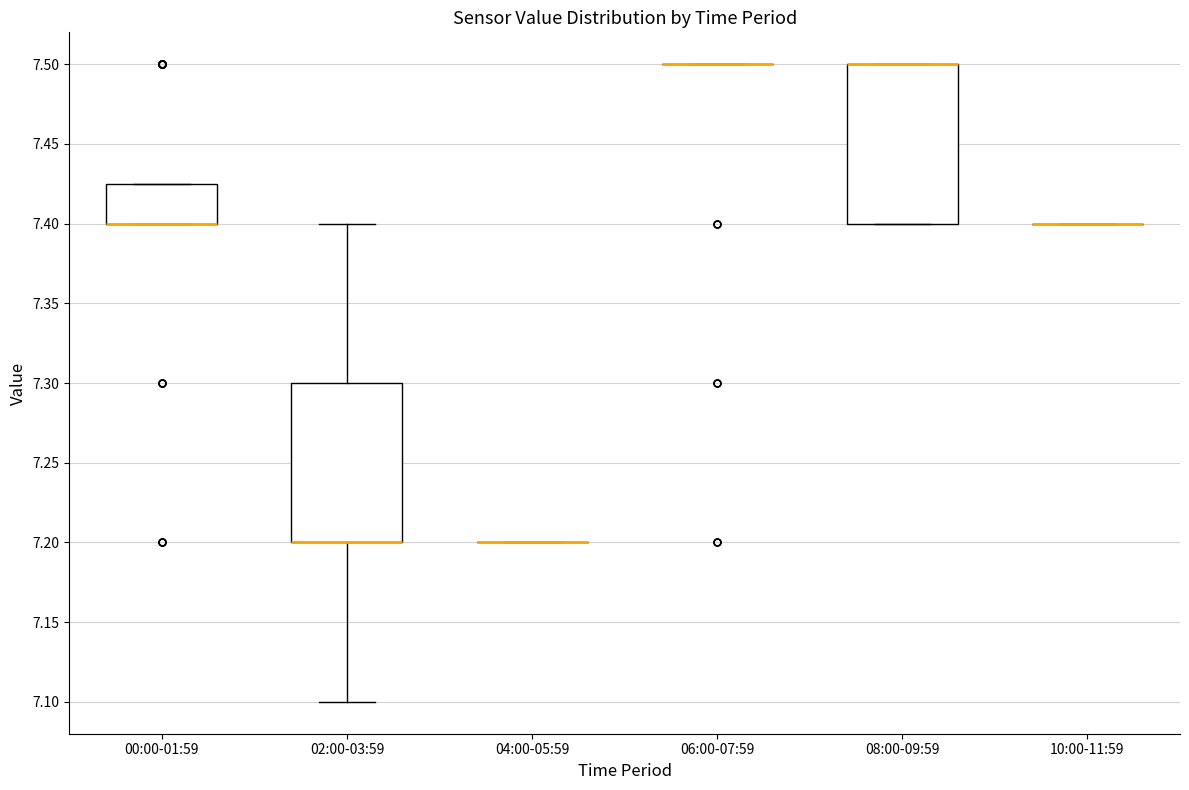

Reading left to right, read every box against the y-axis: the position of its median line, the range the box covers, and the ends of its whiskers. The values are not printed on the chart, so give them approximately, as read against the axis.

00:00-01:59: median 7.400 (drawn on the box's lower edge), box 7.400 to 7.425, whiskers 7.400 to 7.425
02:00-03:59: median 7.200 (drawn on the box's lower edge), box 7.200 to 7.300, whiskers 7.100 to 7.400
04:00-05:59: box collapsed to a line at 7.200, whiskers 7.200 to 7.200
06:00-07:59: box collapsed to a line at 7.500, whiskers 7.500 to 7.500
08:00-09:59: median 7.500 (drawn on the box's upper edge), box 7.400 to 7.500, whiskers 7.400 to 7.500
10:00-11:59: box collapsed to a line at 7.400, whiskers 7.400 to 7.400